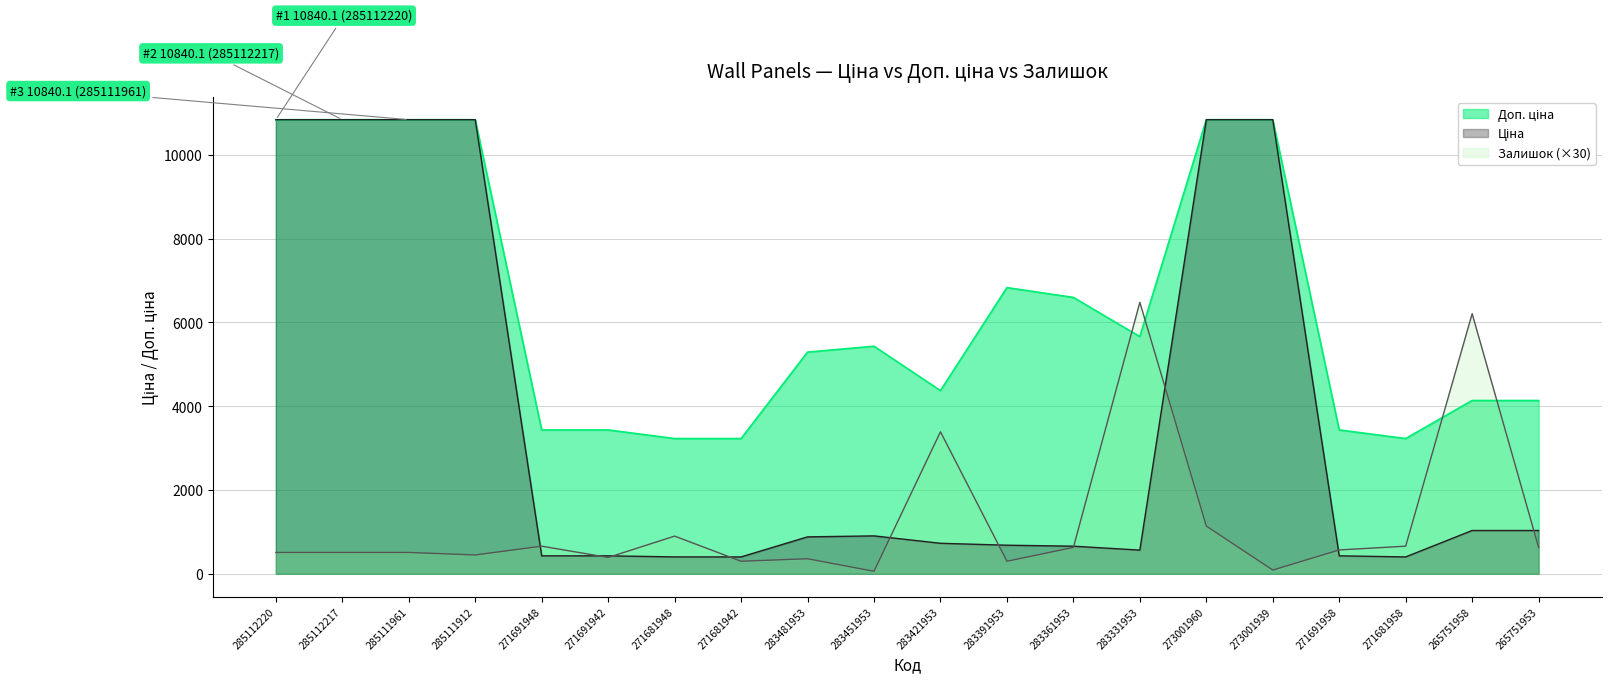

What is the difference between the maximum and minimum values in the Ціна series?

10436.5